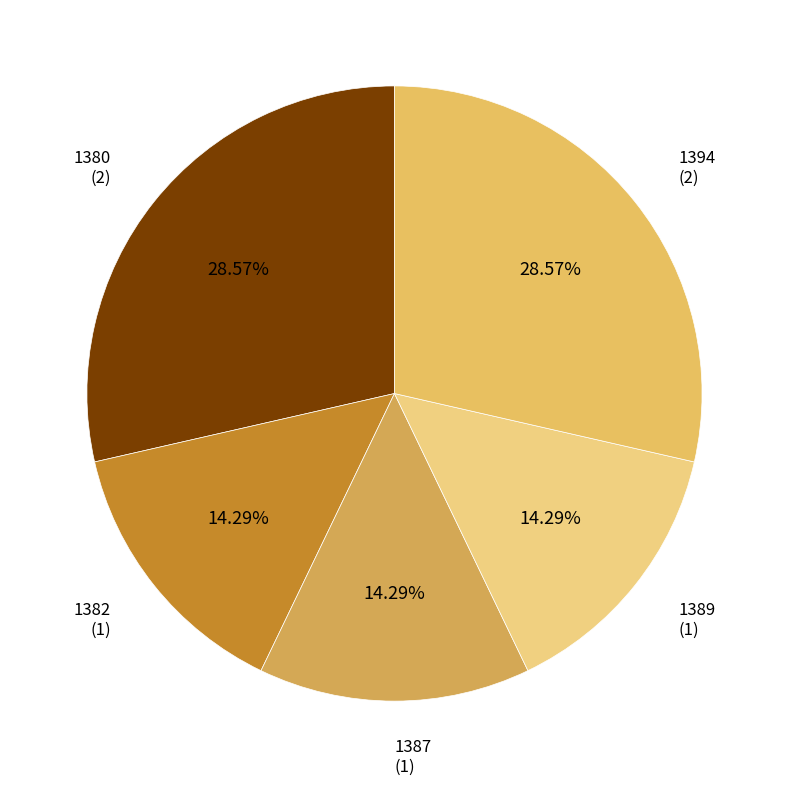

Count the number of slices in the pie.

5